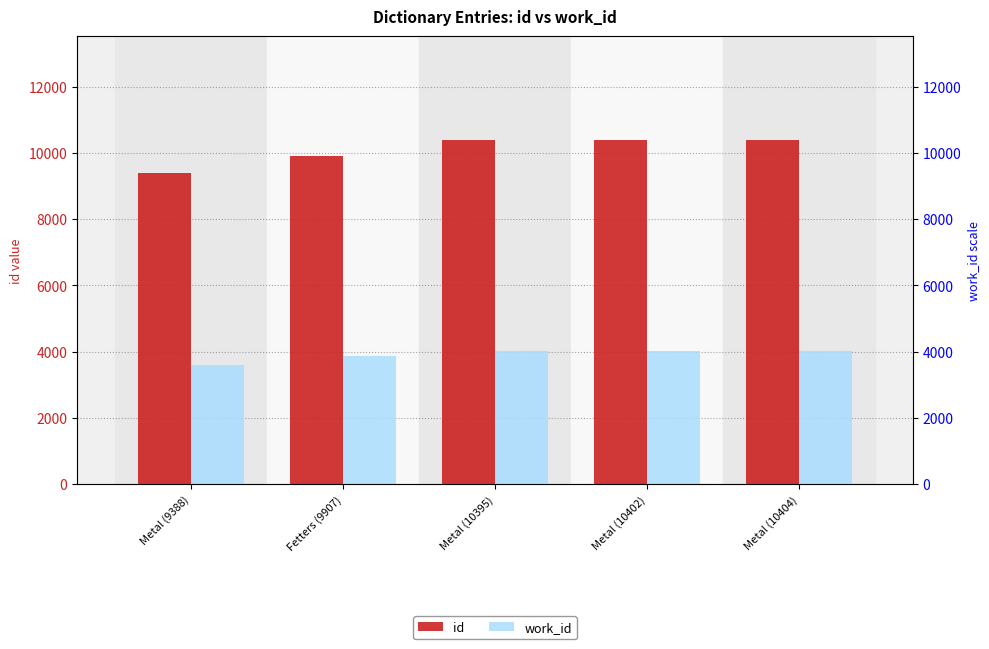

What is the label of the 1st bar from the left?

Metal (9388)